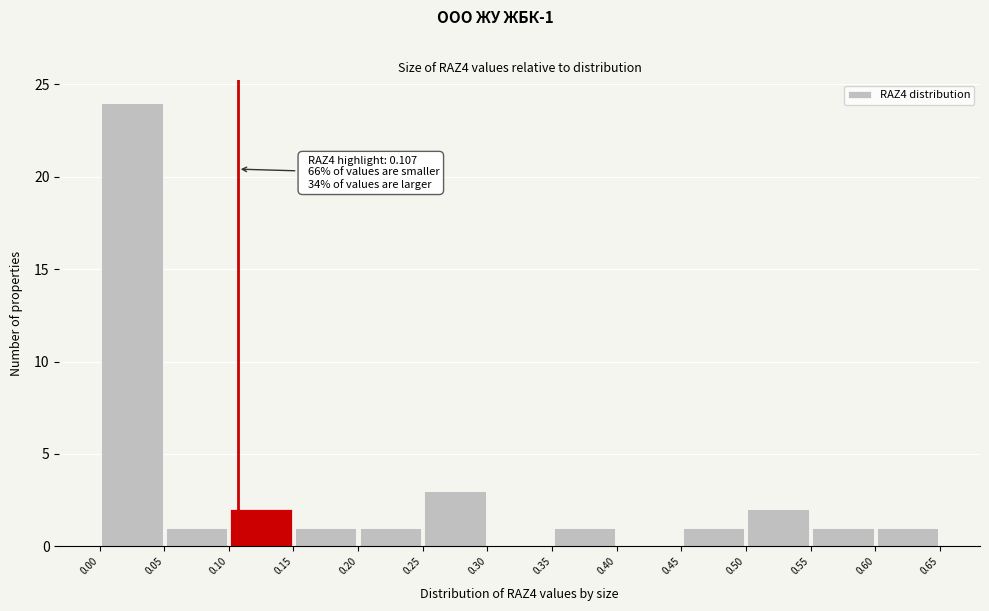

Over which range of the x-axis is the bar tallest?

0.00 to 0.05